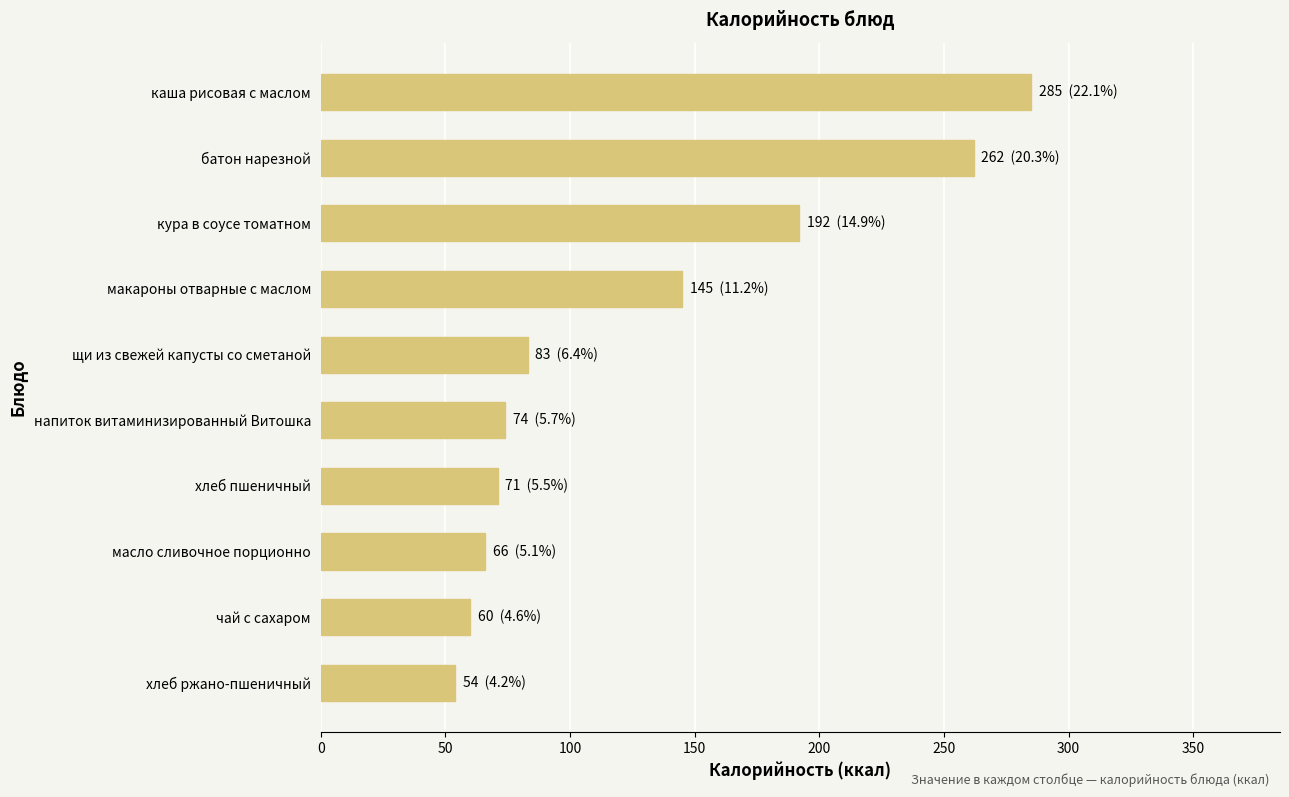

How many bars are there in total?

10